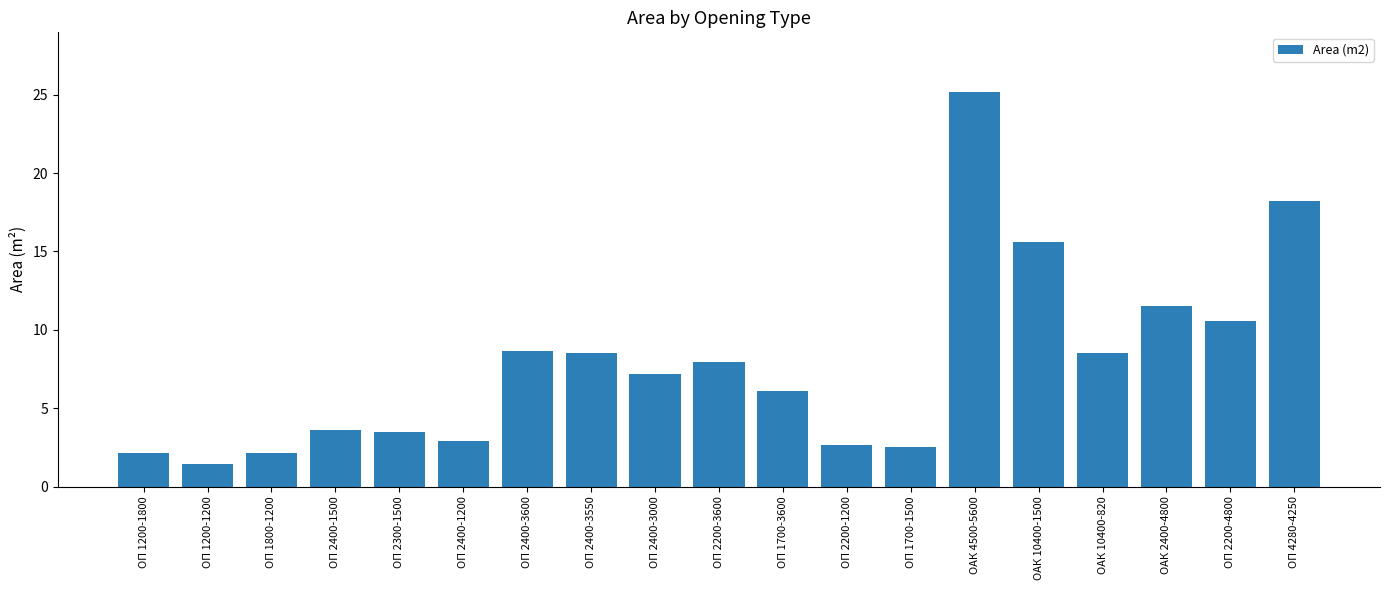

Are the bars grouped side by side (vs. stacked)?

No